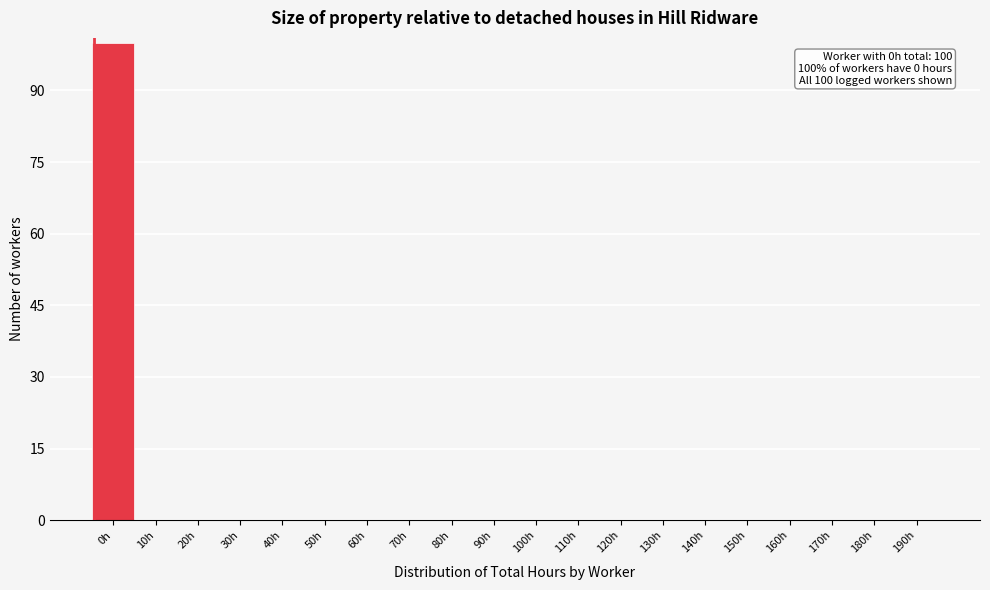

Reading left to right, transcribe all the data shown in this chart.

0h=100	10h=0	20h=0	30h=0	40h=0	50h=0	60h=0	70h=0	80h=0	90h=0	100h=0	110h=0	120h=0	130h=0	140h=0	150h=0	160h=0	170h=0	180h=0	190h=0